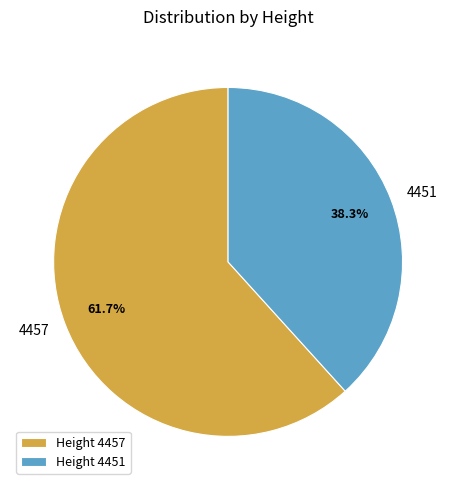

What is the majority slice?

4457